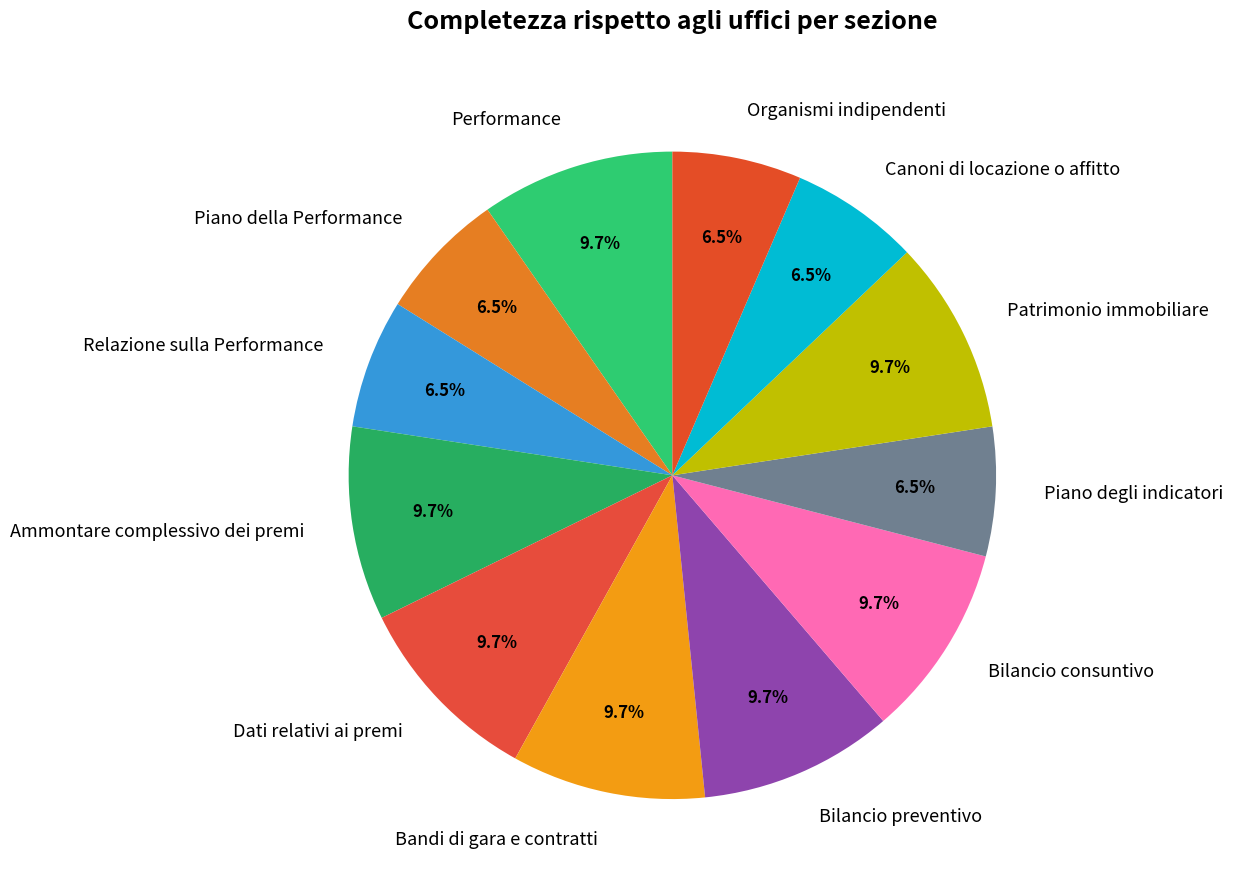

To the nearest percent, what is the difference between the largest and smallest slice percentages?

3%